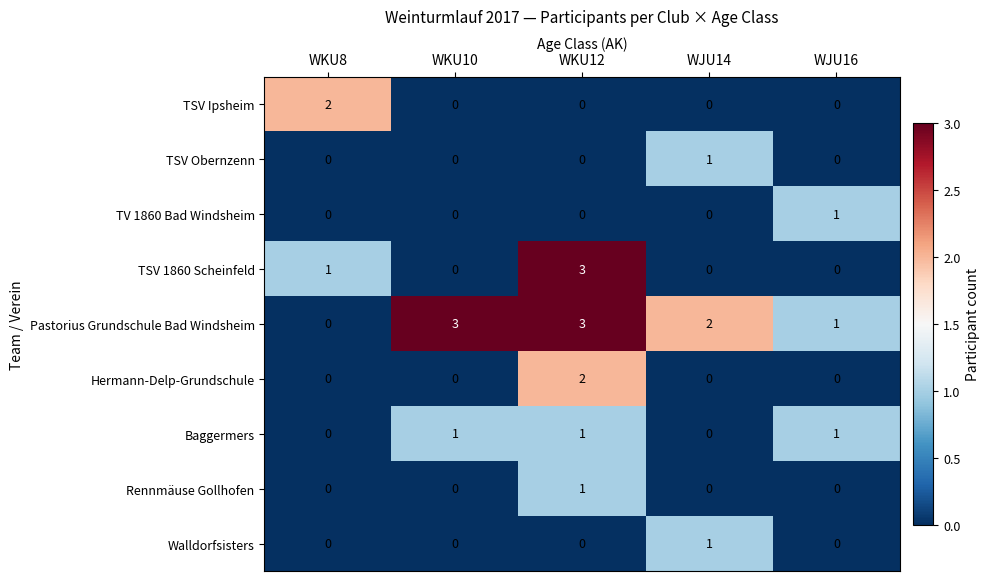

What is the difference between the maximum and minimum values in the Pastorius Grundschule Bad Windsheim series?

3